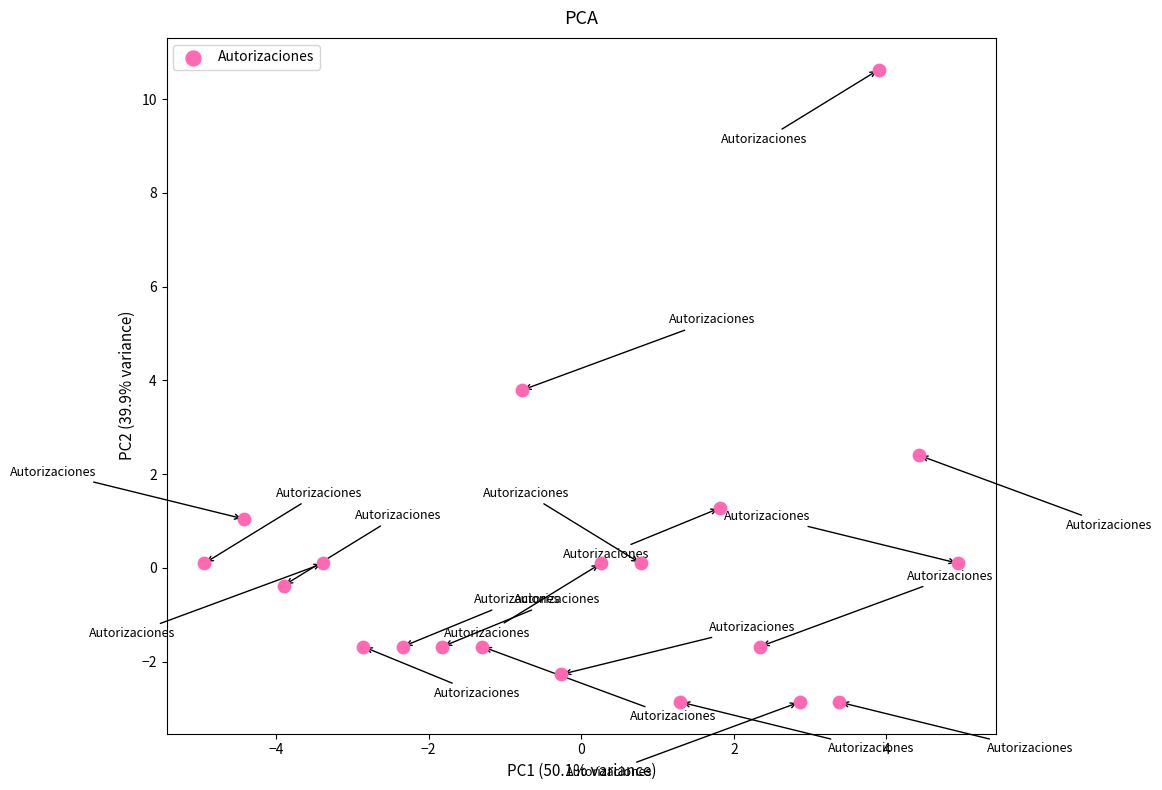

What Y value in the scatter plot is closest to 3?

2.4